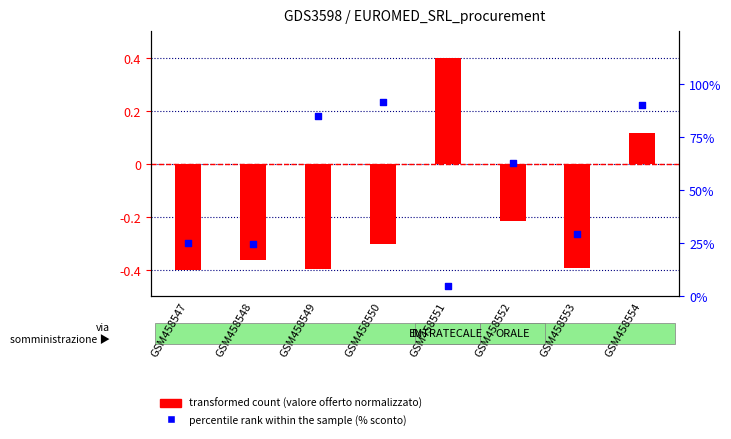

At how many categories does at least one series exceed 72?

3